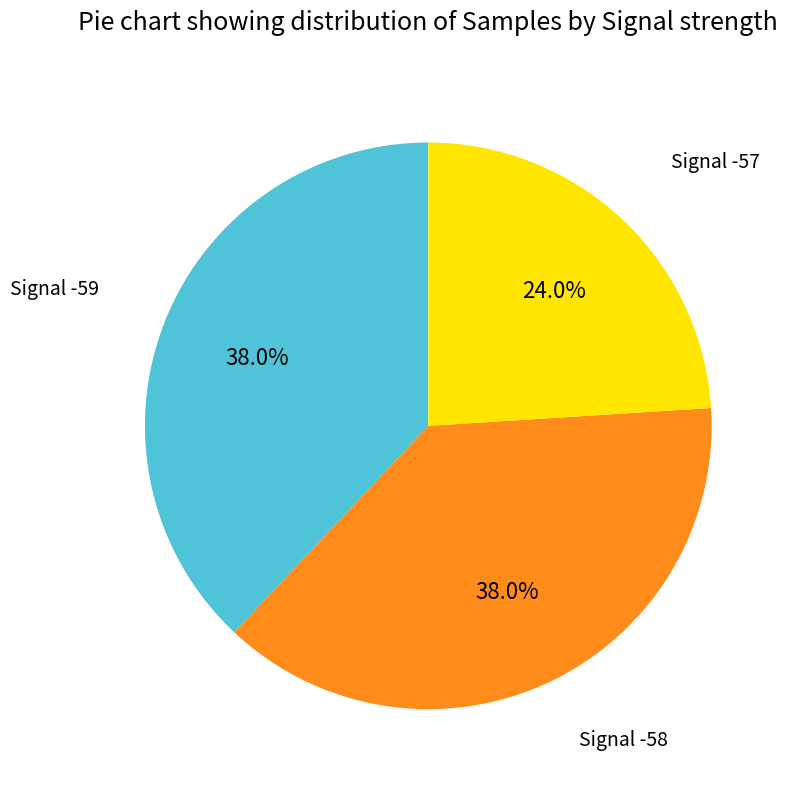

Combined, do Signal -59 and Signal -58 account for over 50%?

Yes